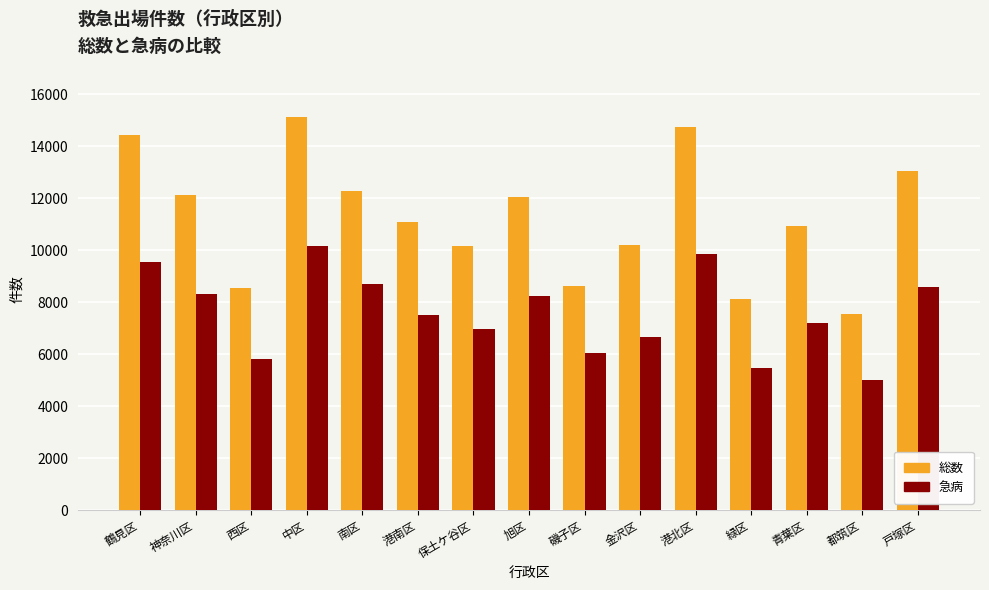

The value of 総数 at 金沢区 is 13864. True or false?

False